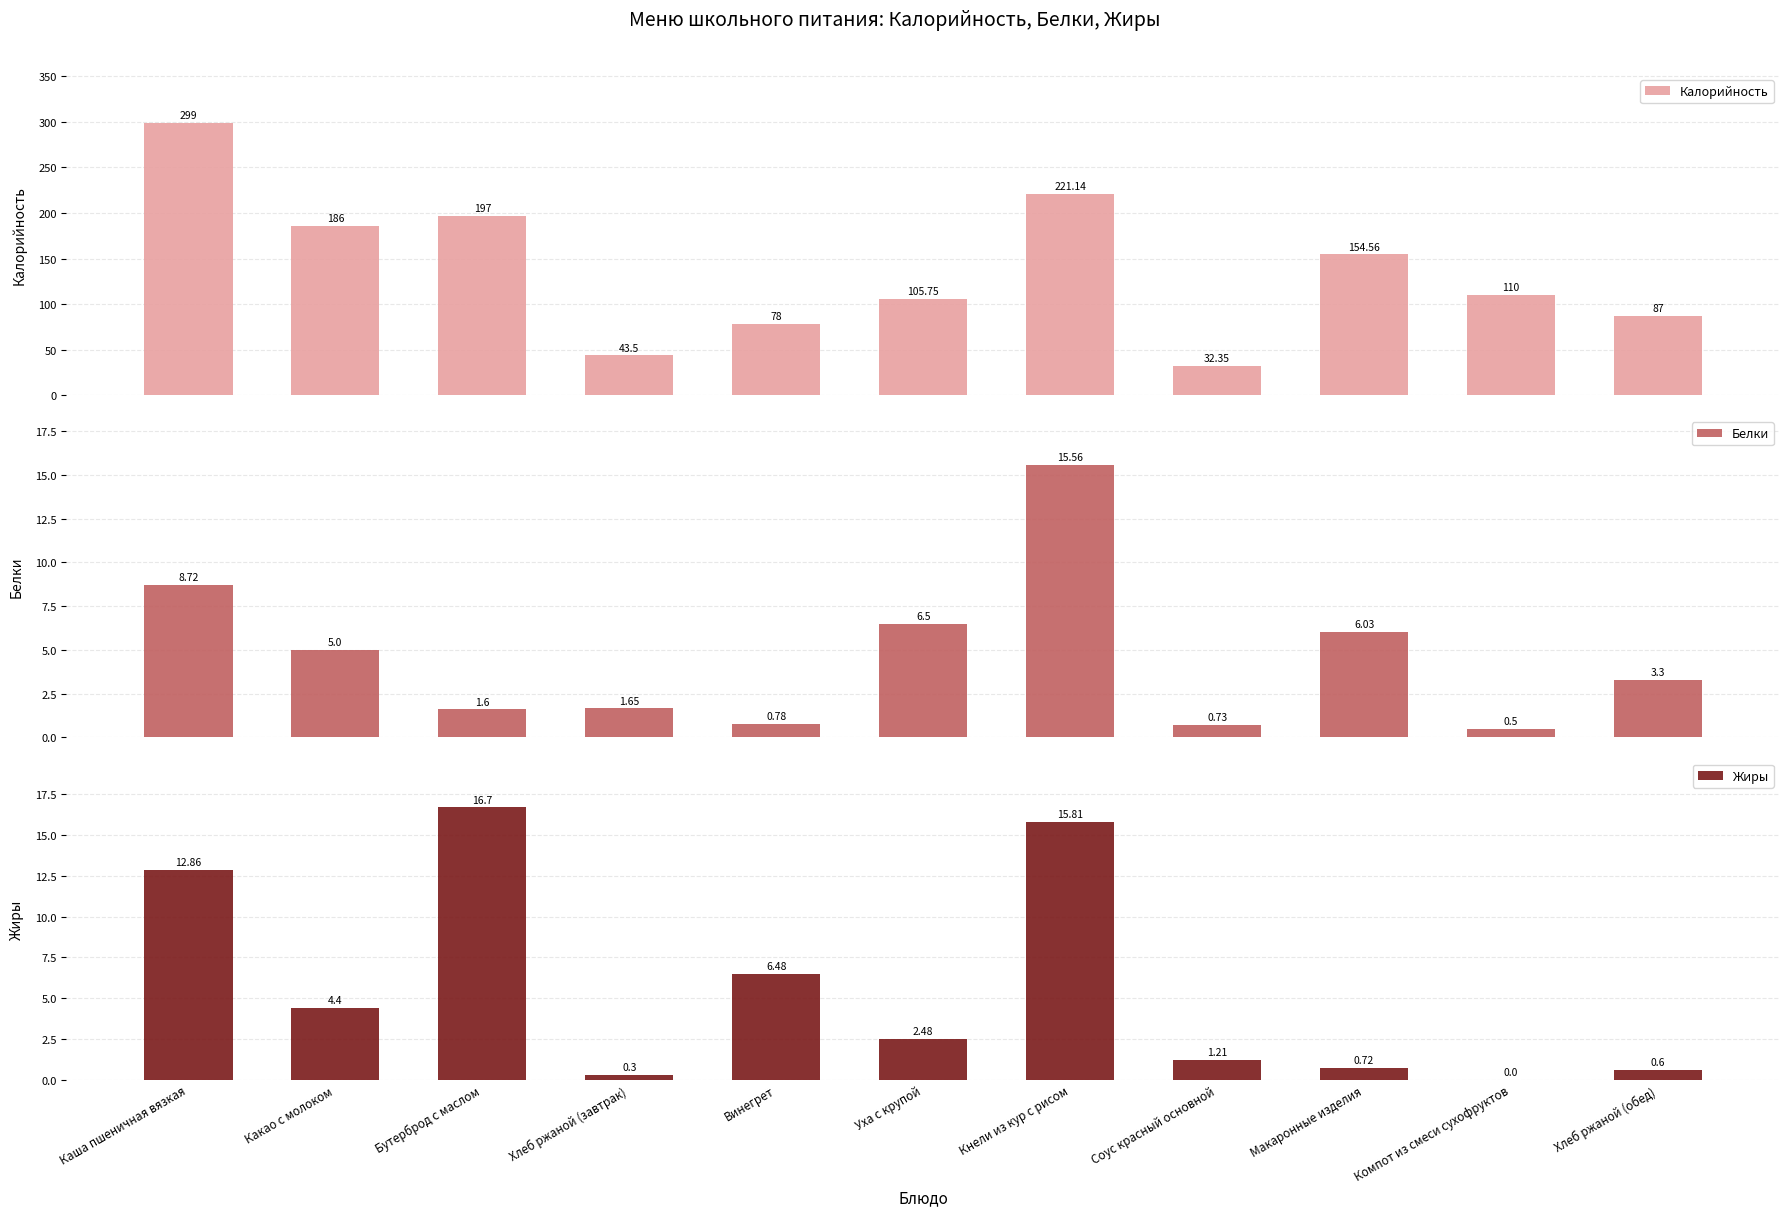

The Белки series shows 0.7 at Компот из смеси сухофруктов. True or false?

False